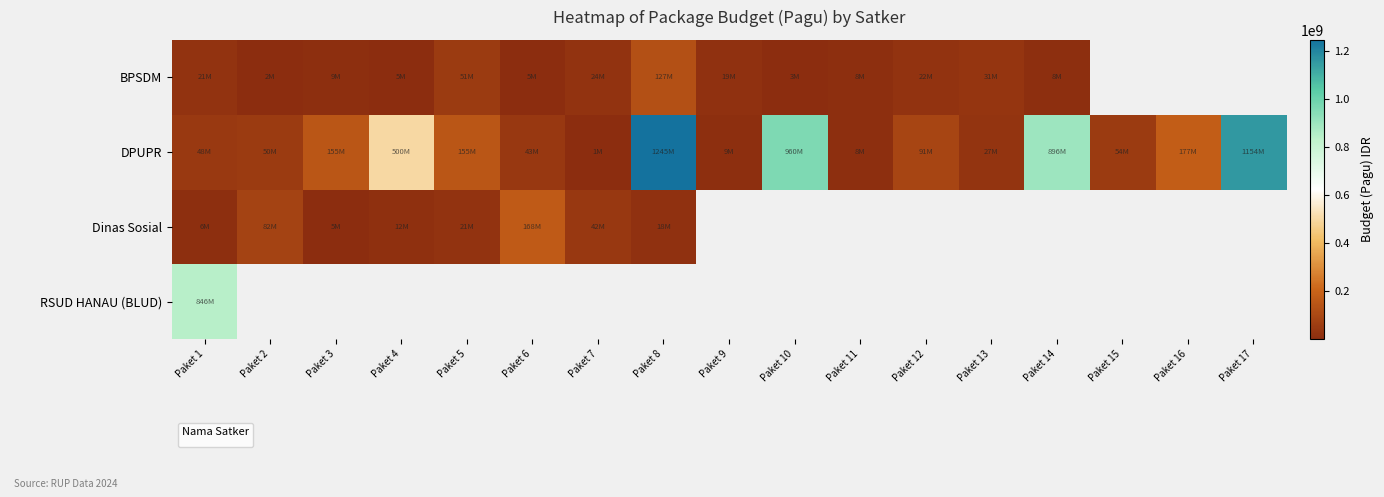

What value does the data have at Paket 3?

9001057.0